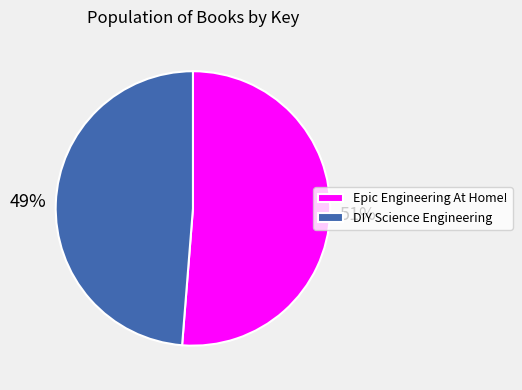

How many segments does this pie chart have?

2